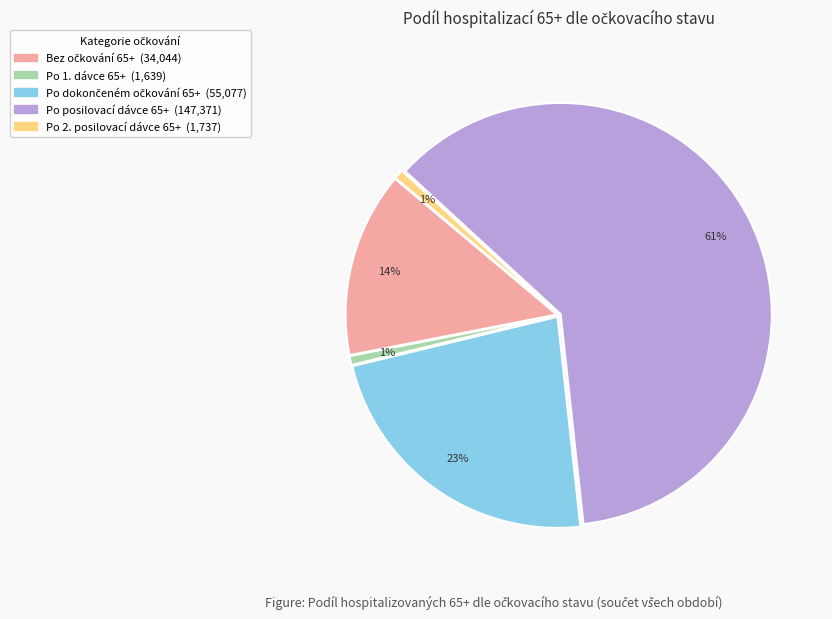

Is there a majority slice in this chart?

Yes